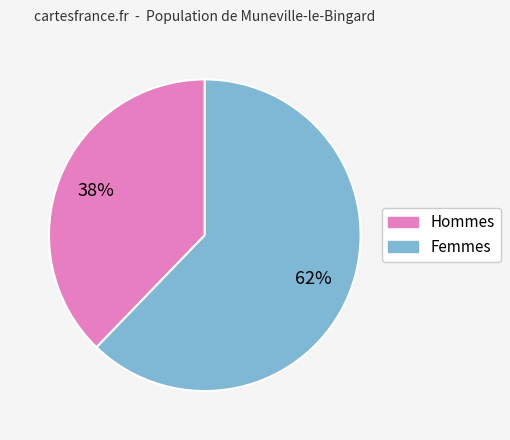

To the nearest percent, what is the difference between the largest and smallest slice percentages?

24%